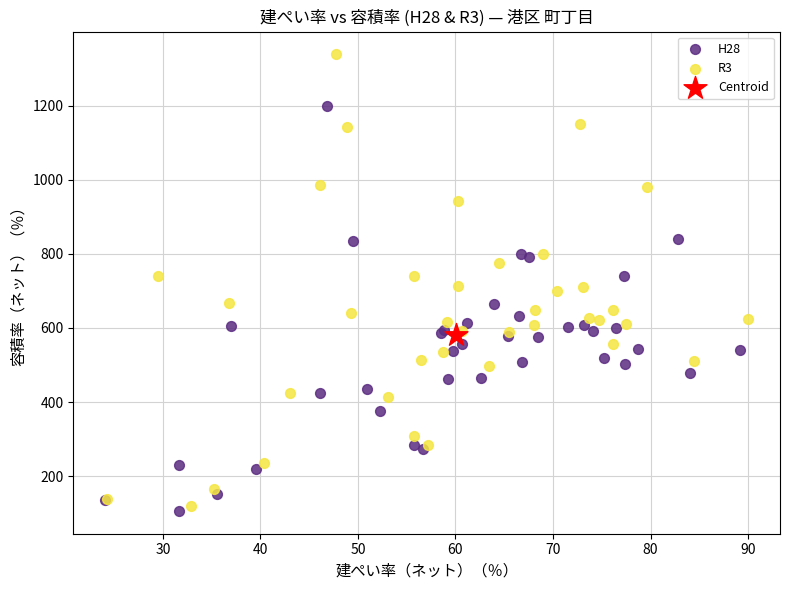

Which series contains the lowest Y value?

H28